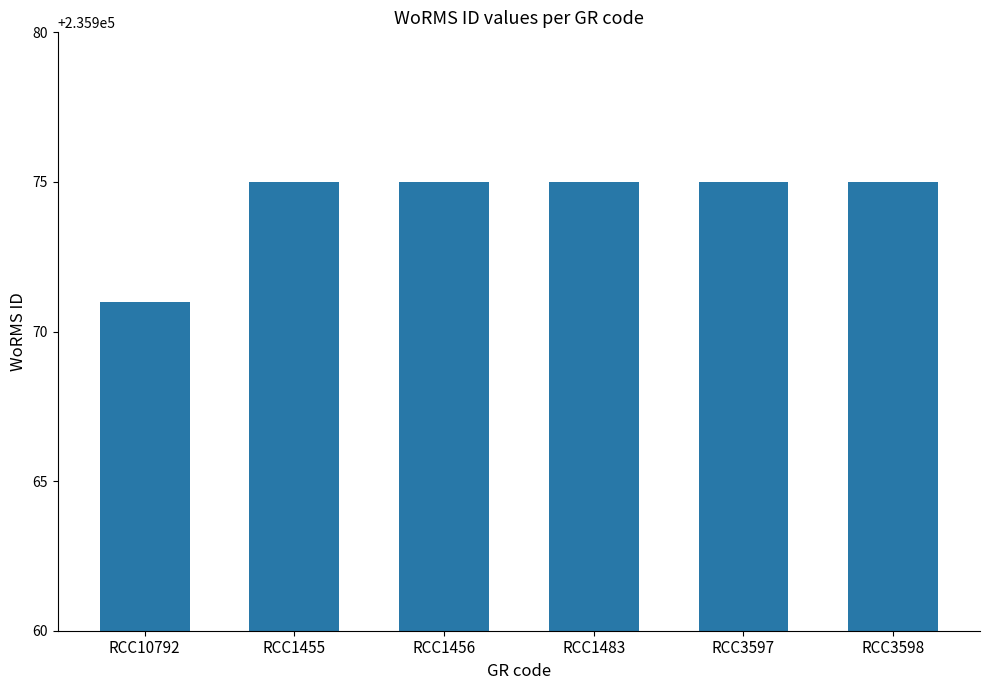

The chart shows a value of 414128 at RCC1483. True or false?

False